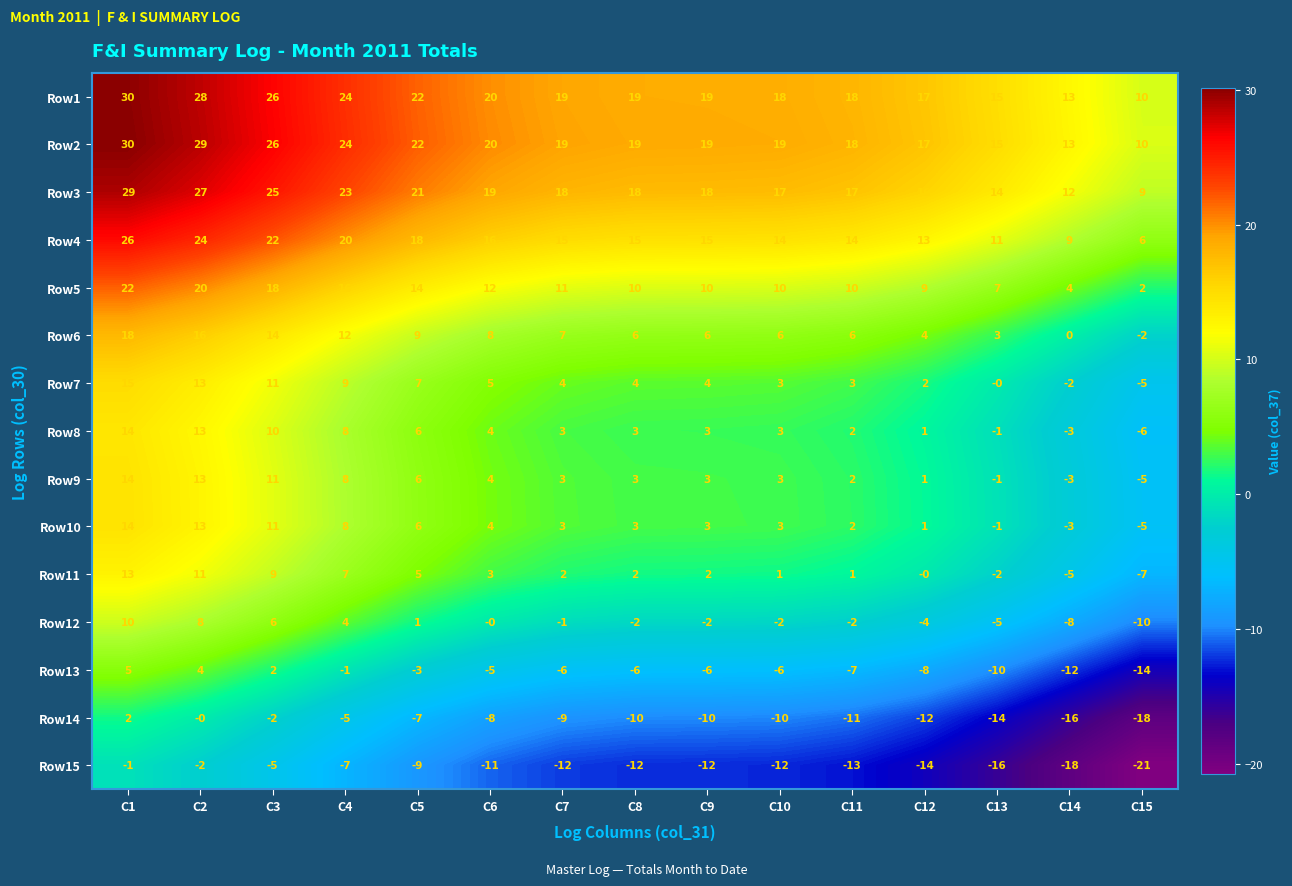

Which category has the lowest value in the Row3 series?

C15